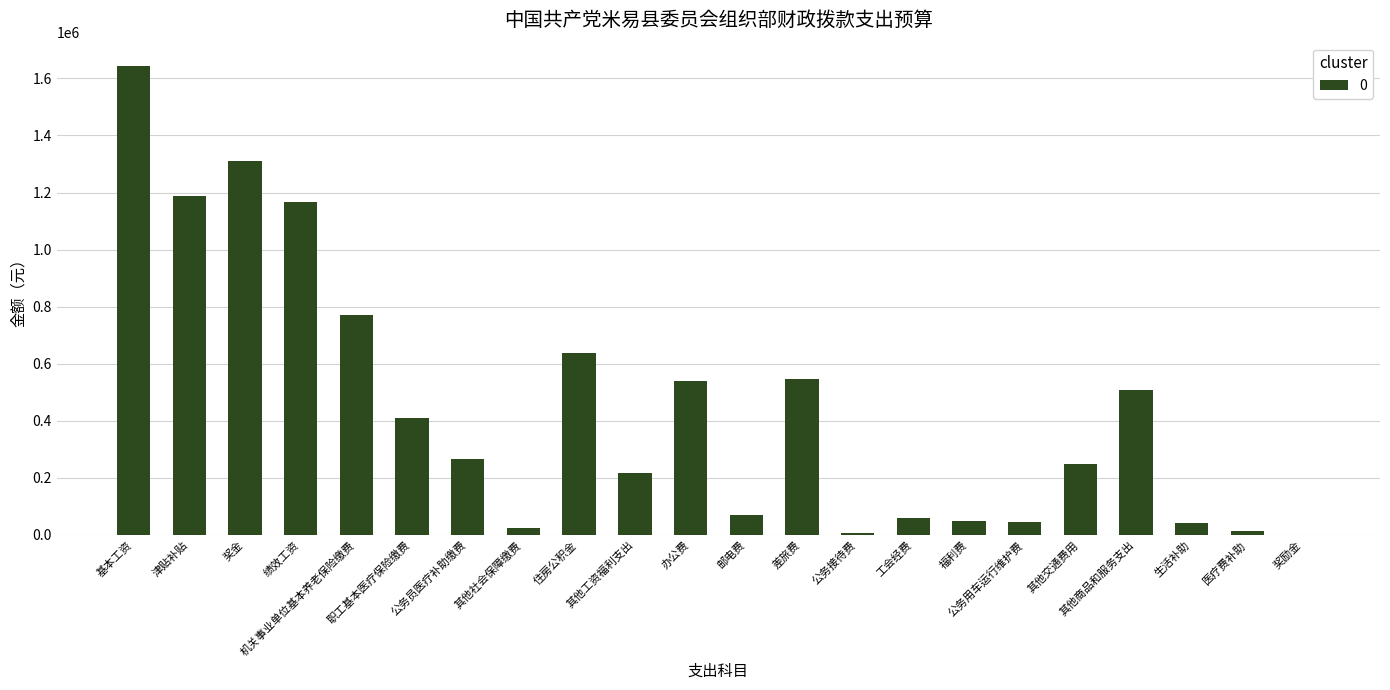

What is the maximum value shown in the chart?

1643112.0